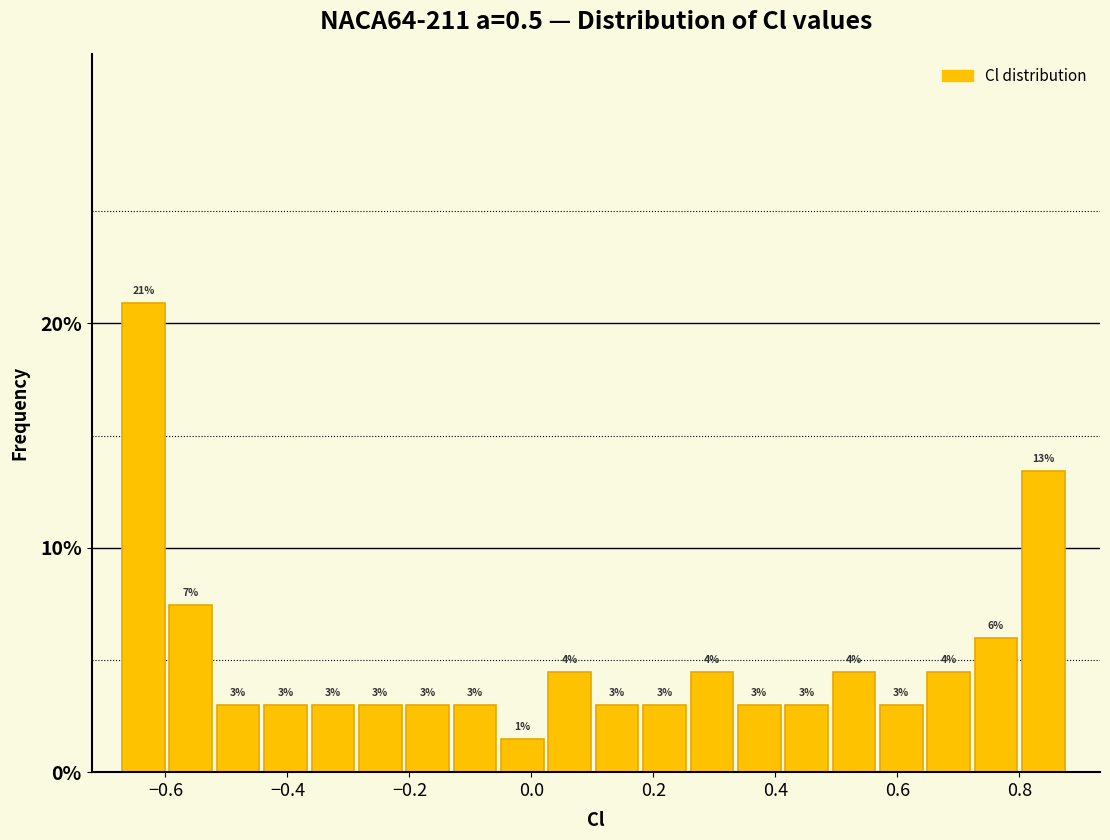

Around what value on the x-axis is the tallest bar? Give the approximate position of its centre, as read against the axis.

-0.64